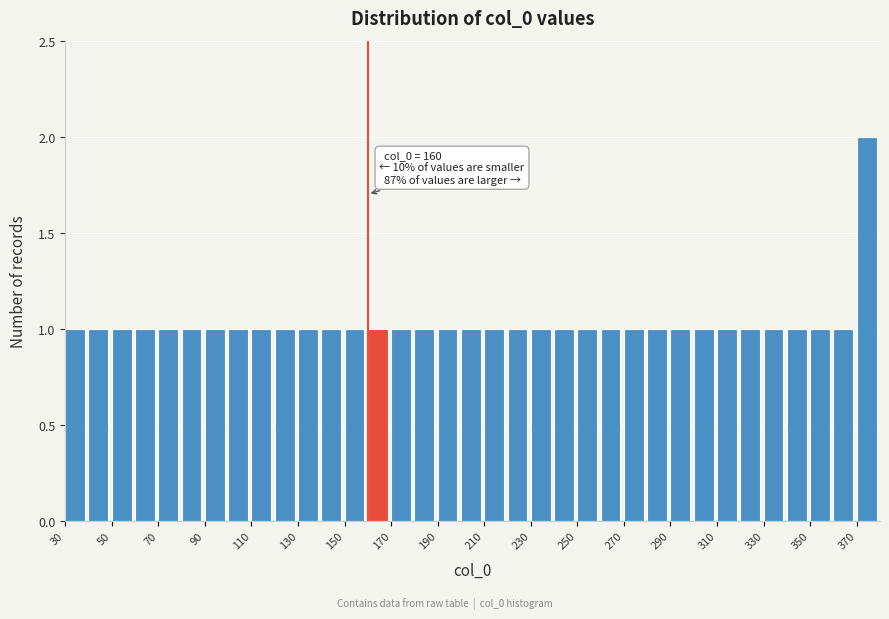

Over which range of the x-axis is the bar tallest?

370 to 380